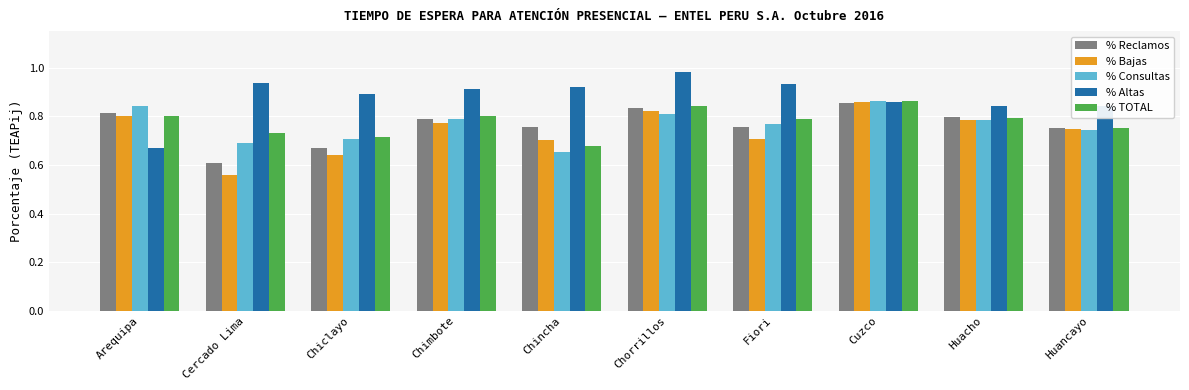

What is the difference between the maximum and minimum values in the % Altas series?

0.3